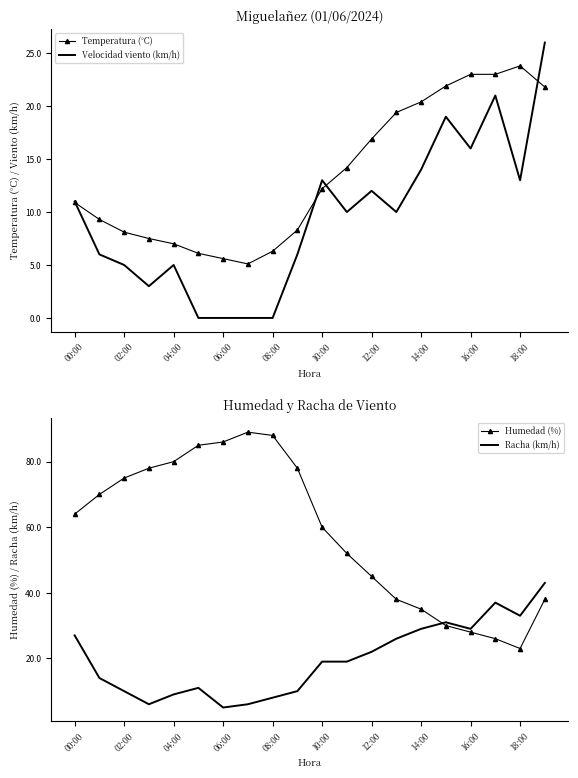

The value of Velocidad viento (km/h) at 02:00 is 7.0. True or false?

False